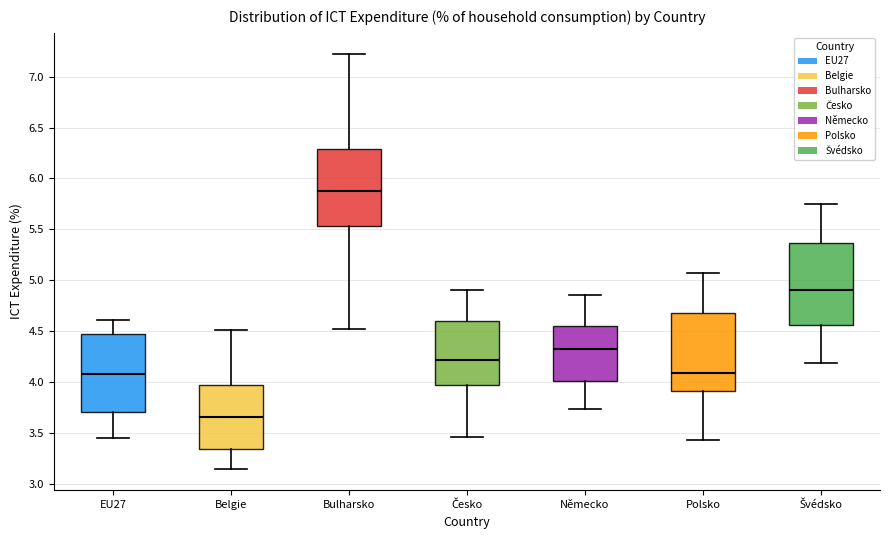

Reading left to right, transcribe this box plot: for each box, give where its median line is, the range the box spans, and where its two whiskers end, as read against the y-axis. The values are not printed on the chart, so give them approximately, as read against the axis.

EU27: median 4.10, box 3.70 to 4.45, whiskers 3.45 to 4.60
Belgie: median 3.65, box 3.35 to 3.95, whiskers 3.15 to 4.50
Bulharsko: median 5.85, box 5.55 to 6.30, whiskers 4.50 to 7.25
Česko: median 4.20, box 3.95 to 4.60, whiskers 3.45 to 4.90
Německo: median 4.30, box 4.00 to 4.55, whiskers 3.75 to 4.85
Polsko: median 4.10, box 3.90 to 4.65, whiskers 3.45 to 5.10
Švédsko: median 4.90, box 4.55 to 5.35, whiskers 4.20 to 5.75